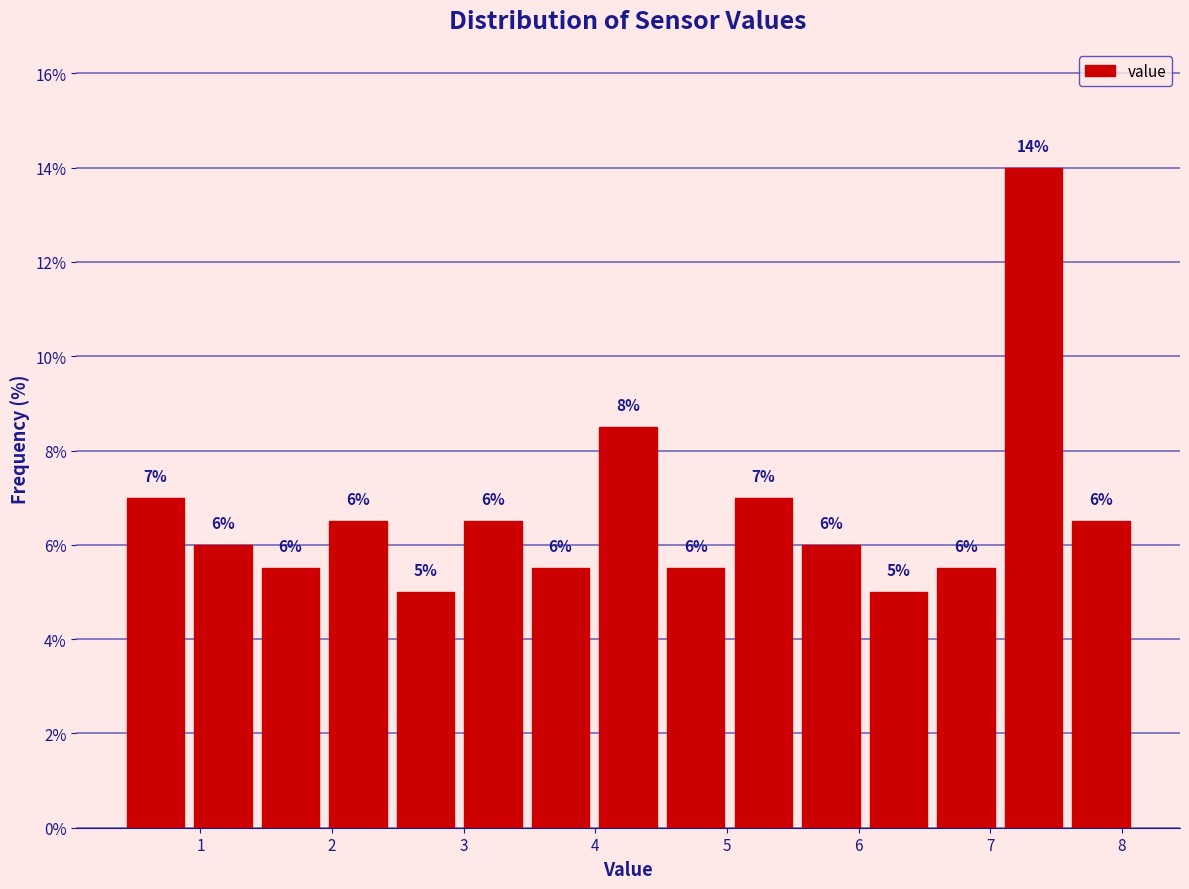

Over which range of the x-axis is the bar tallest?

7.1 to 7.6